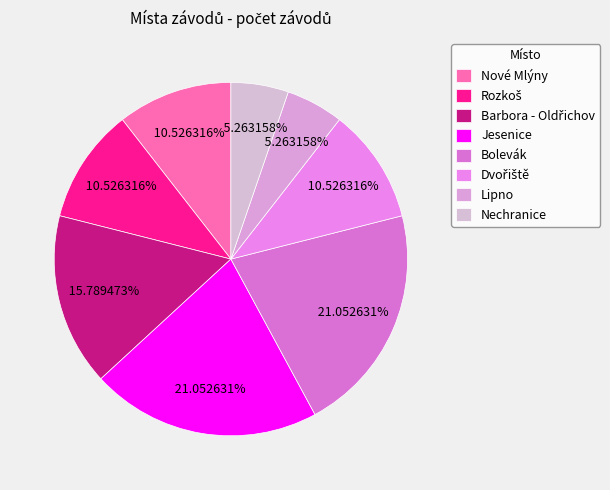

What portion of the pie excludes Rozkoš?

89.5%